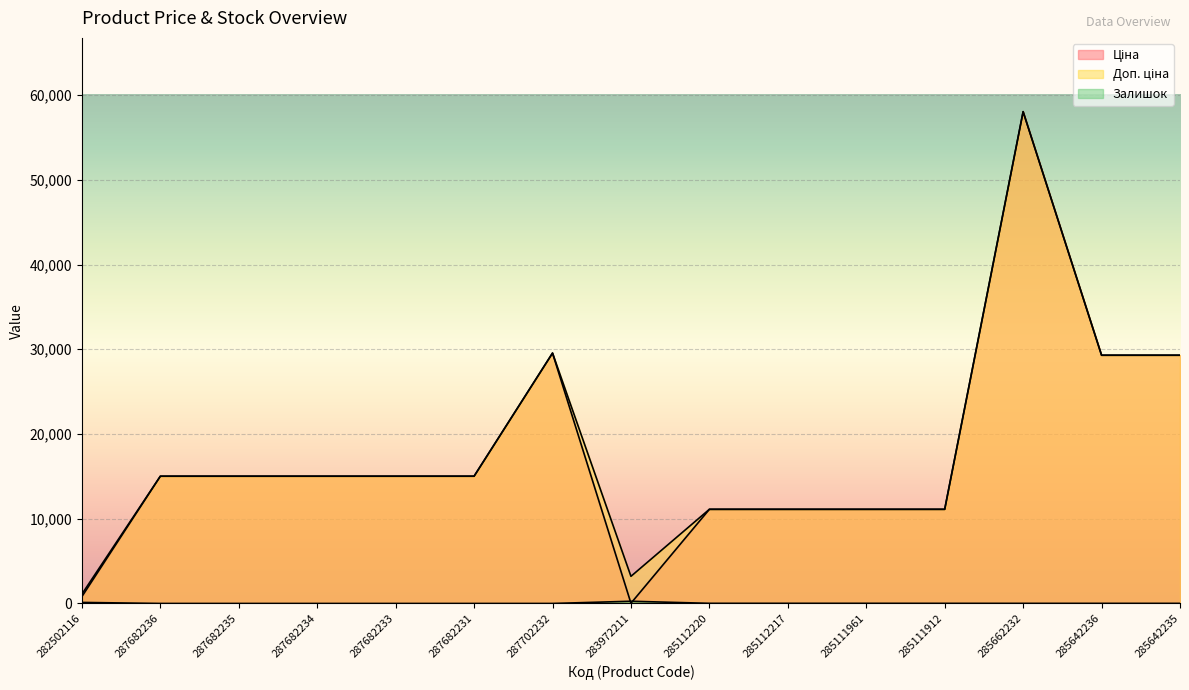

Reading left to right, what are all the values shown in this chart?

Ціна: 282502116=813.0	287682236=15019.2	287682235=15019.2	287682234=15019.2	287682233=15019.2	287682231=15019.2	287702232=29548.9	283972211=32.0	285112220=11113.6	285112217=11113.6	285111961=11113.6	285111912=11113.6	285662232=58037.0	285642236=29294.9	285642235=29294.9
Доп. ціна: 282502116=1101.8	287682236=15019.2	287682235=15019.2	287682234=15019.2	287682233=15019.2	287682231=15019.2	287702232=29548.9	283972211=3205.0	285112220=11113.6	285112217=11113.6	285111961=11113.6	285111912=11113.6	285662232=58037.0	285642236=29294.9	285642235=29294.9
Залишок: 282502116=125.0	287682236=0.0	287682235=0.0	287682234=0.0	287682233=0.0	287682231=0.0	287702232=0.0	283972211=264.0	285112220=17.0	285112217=17.0	285111961=17.0	285111912=14.0	285662232=12.0	285642236=12.0	285642235=11.0